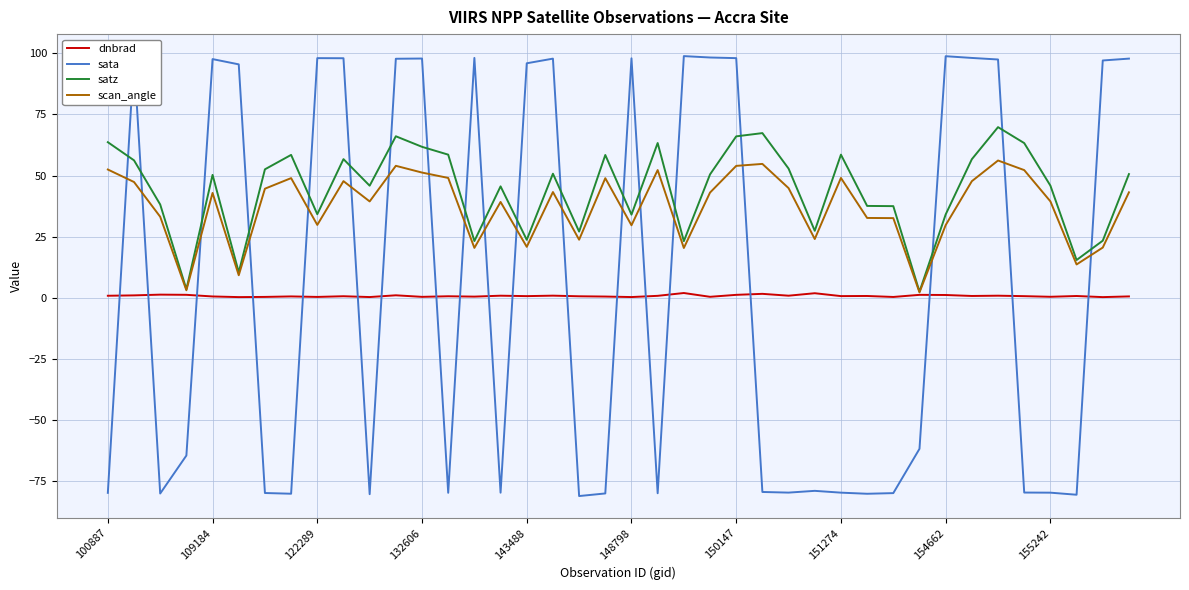

How many series are shown in this chart?

4